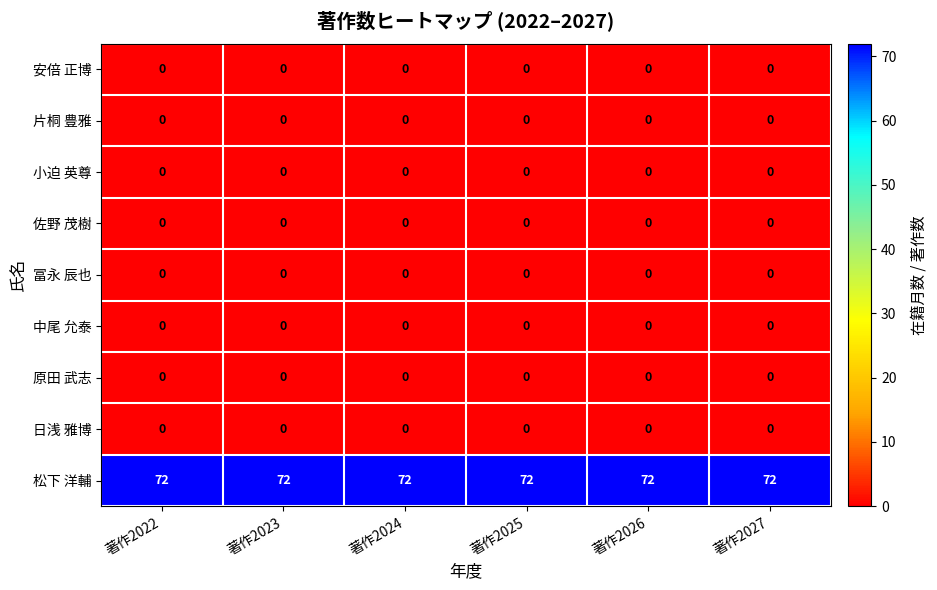

What is the difference between the highest and lowest values at 著作2022?

72